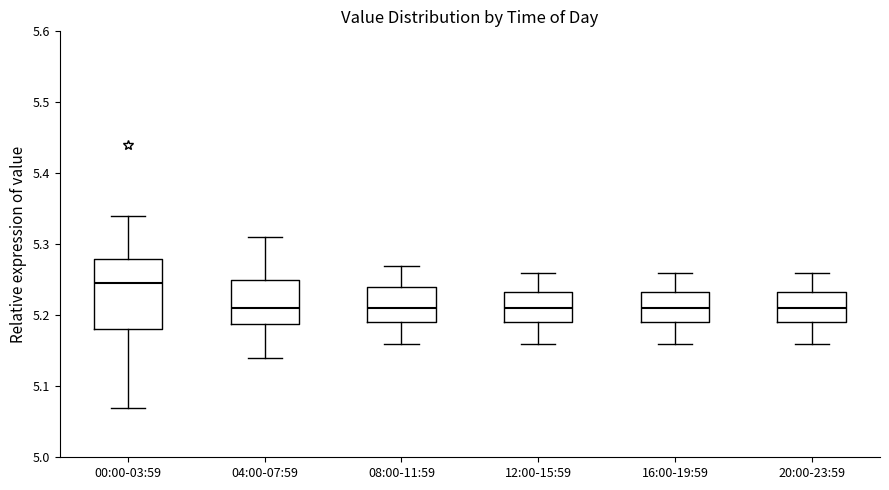

Where is the upper edge of the box for 12:00-15:59 on the y-axis? The values are not printed on the chart, so give them approximately, as read against the axis.

5.23